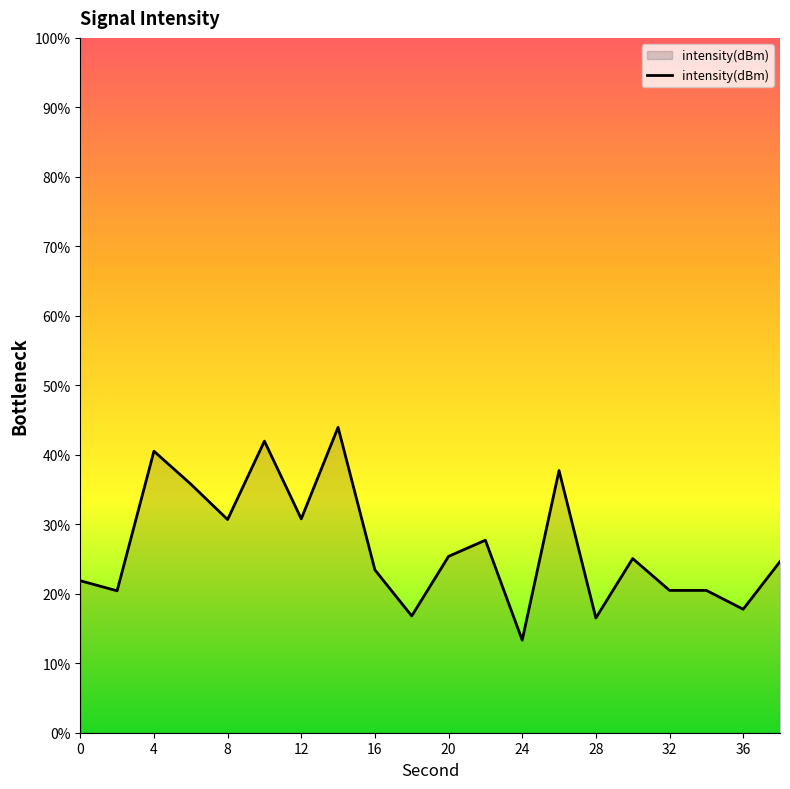

What is the minimum value shown in the chart?

13.3